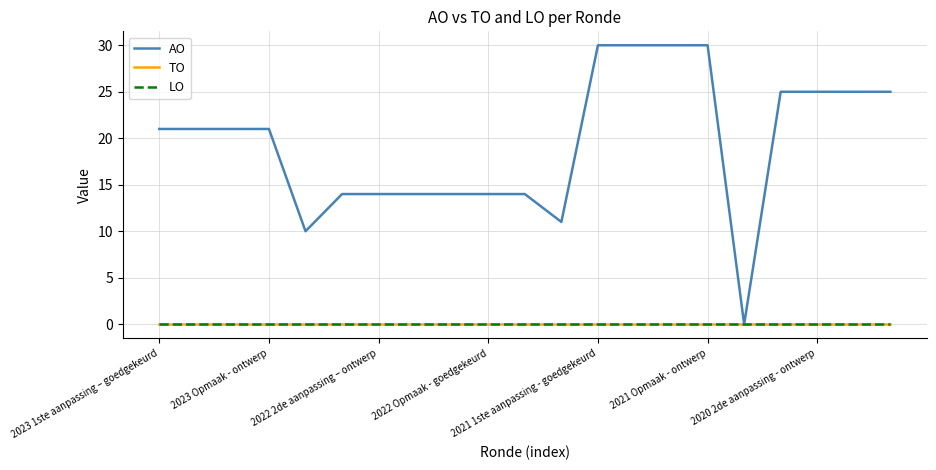

How many lines are shown in the chart?

3